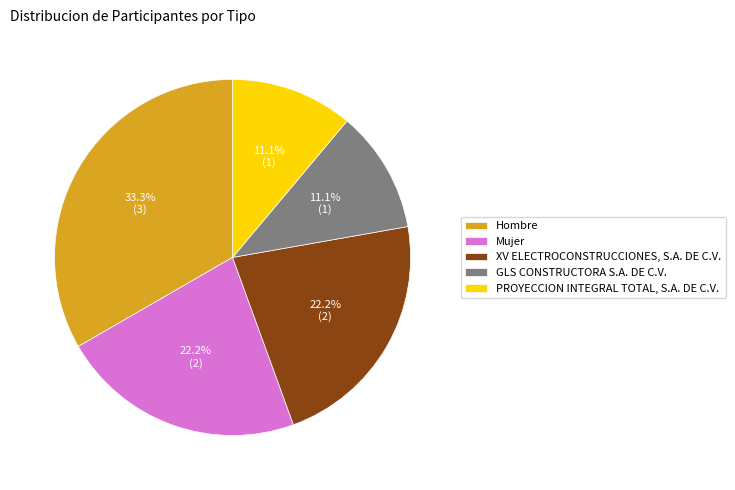

What is the total percentage of XV ELECTROCONSTRUCCIONES, S.A. DE C.V. and GLS CONSTRUCTORA S.A. DE C.V.?

33.3%